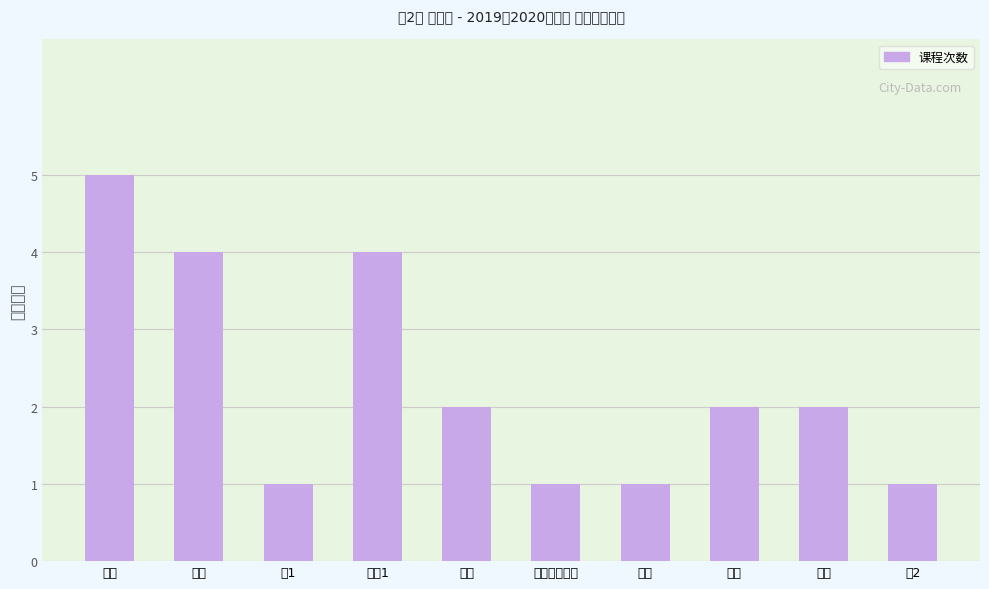

What is the minimum value shown in the chart?

1